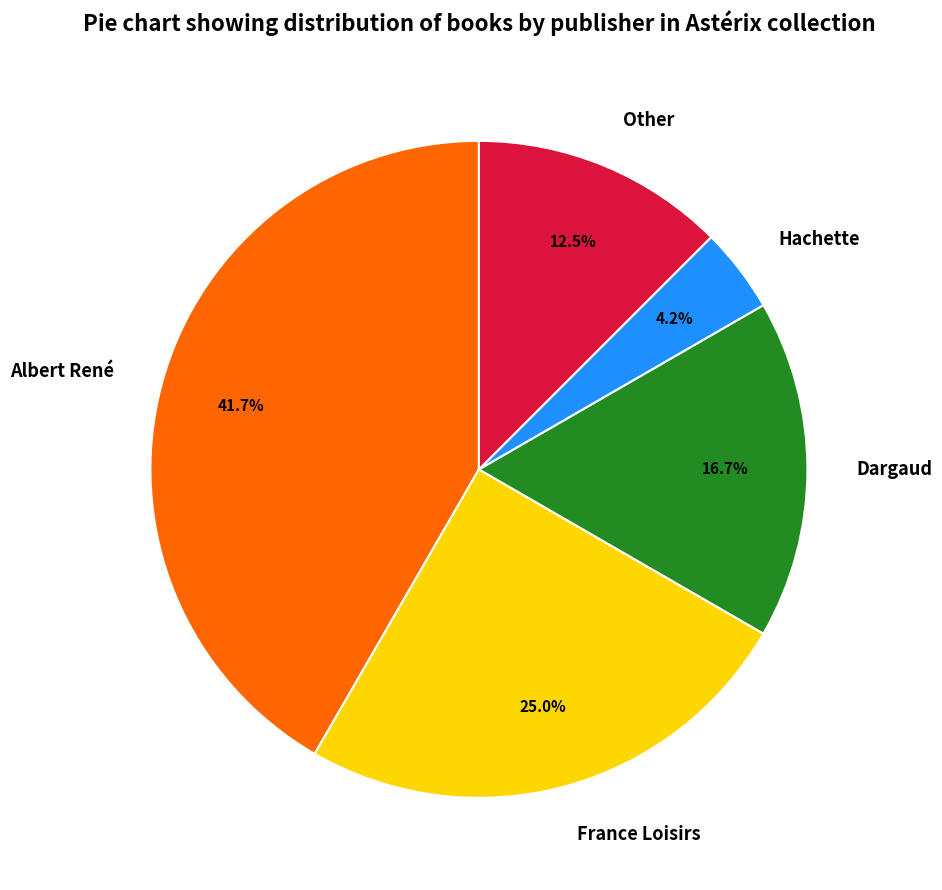

Which category has the smallest portion of the pie?

Hachette